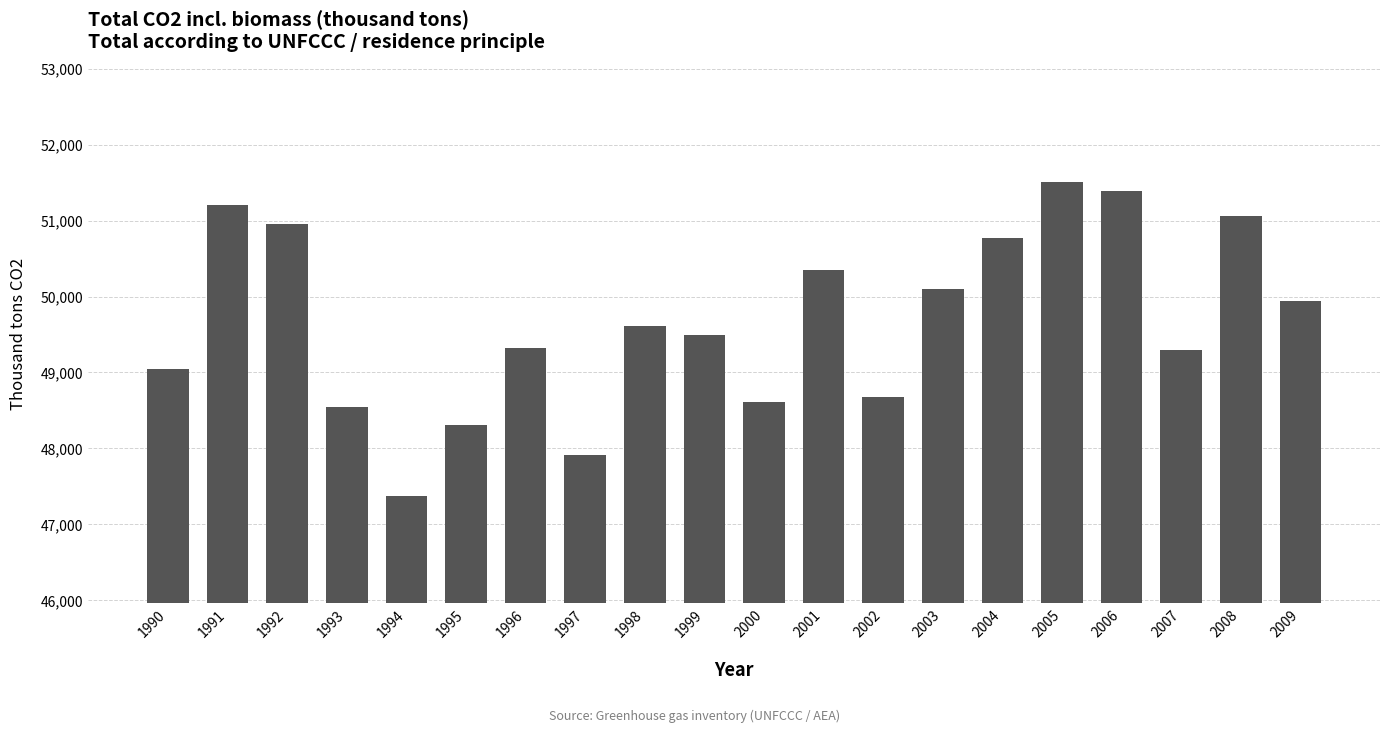

True or false: the data shows 49488.5 at 1999.

True